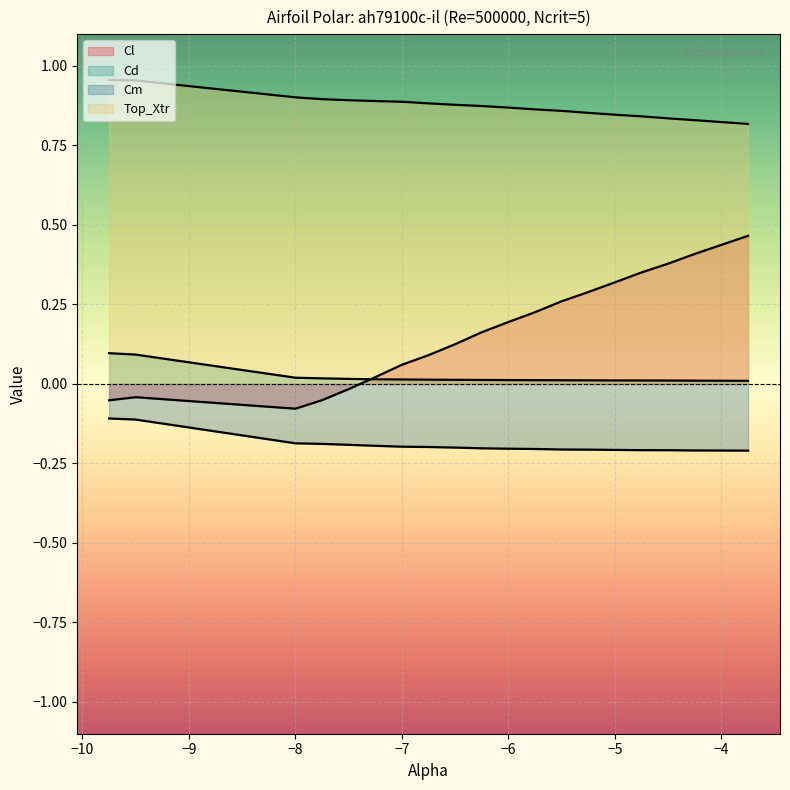

List the series in order of their peak value, highest first.

Top_Xtr, Cl, Cd, Cm